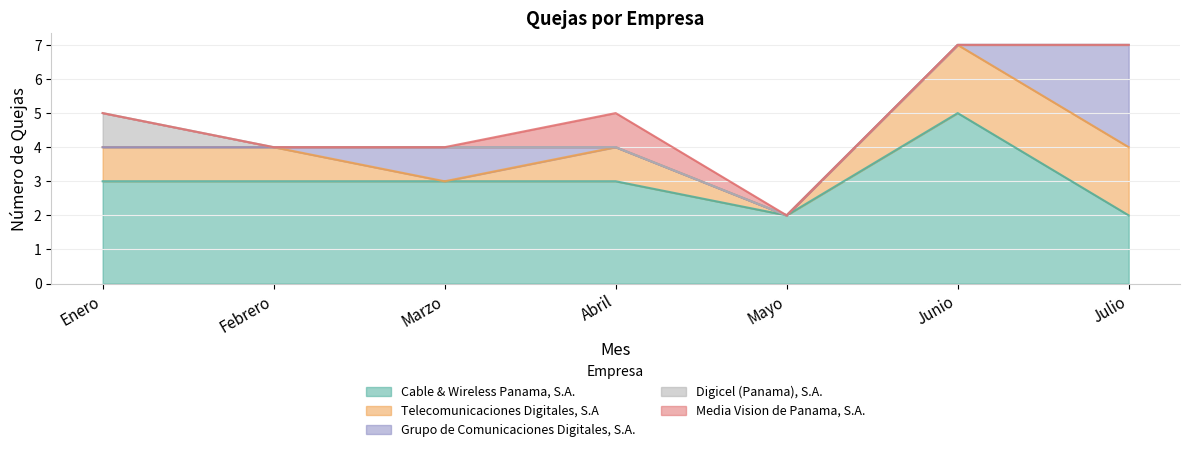

The Telecomunicaciones Digitales, S.A series shows 2 at Junio. True or false?

True